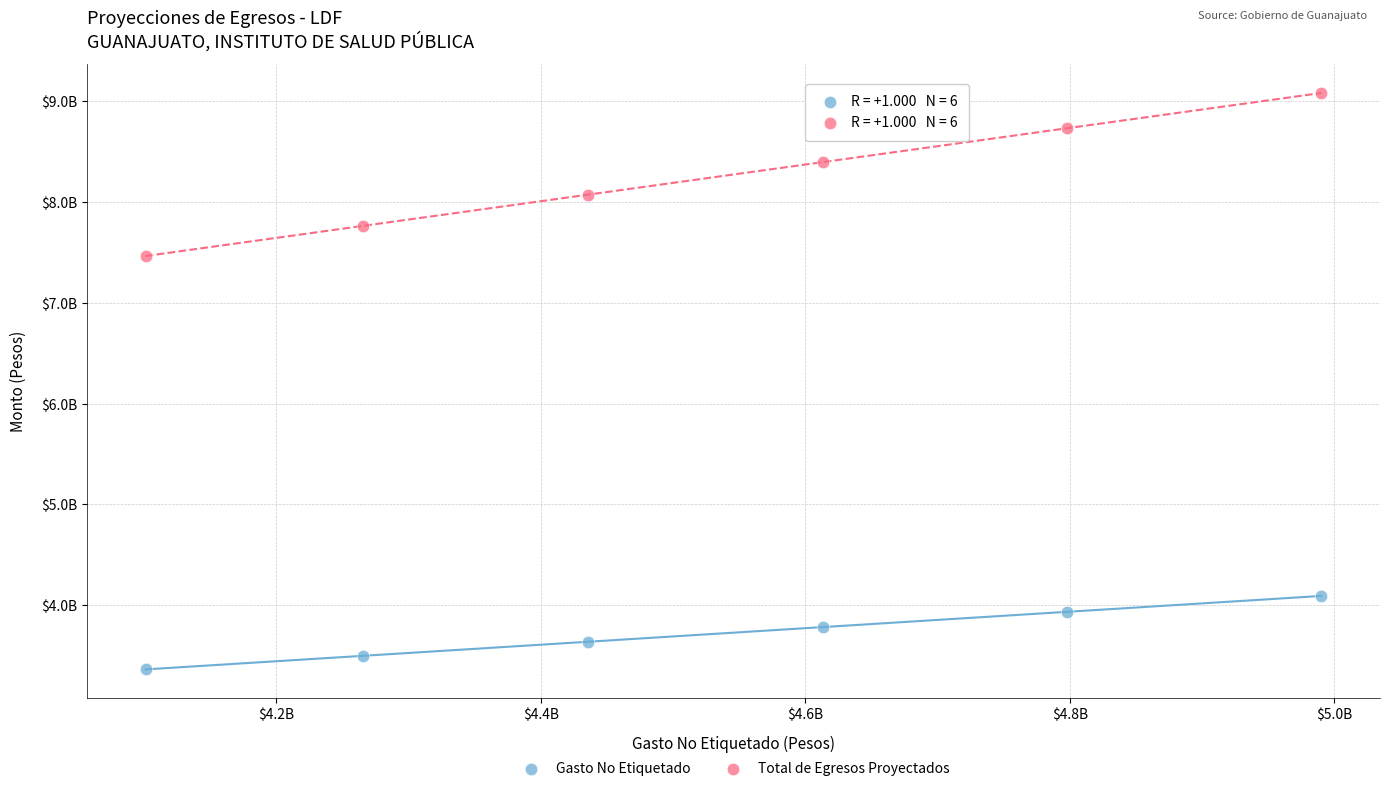

Which series has the largest Y range (max minus min)?

Total de Egresos Proyectados